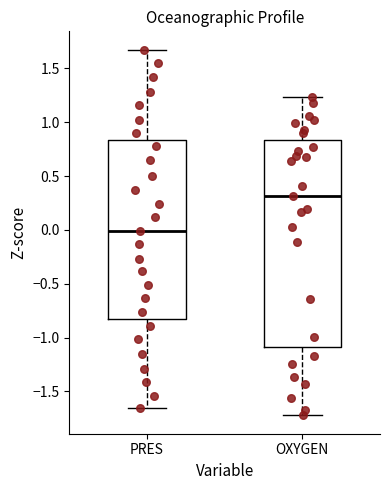

Comparing the boxes themselves (not the whiskers), which one is the tallest?

OXYGEN